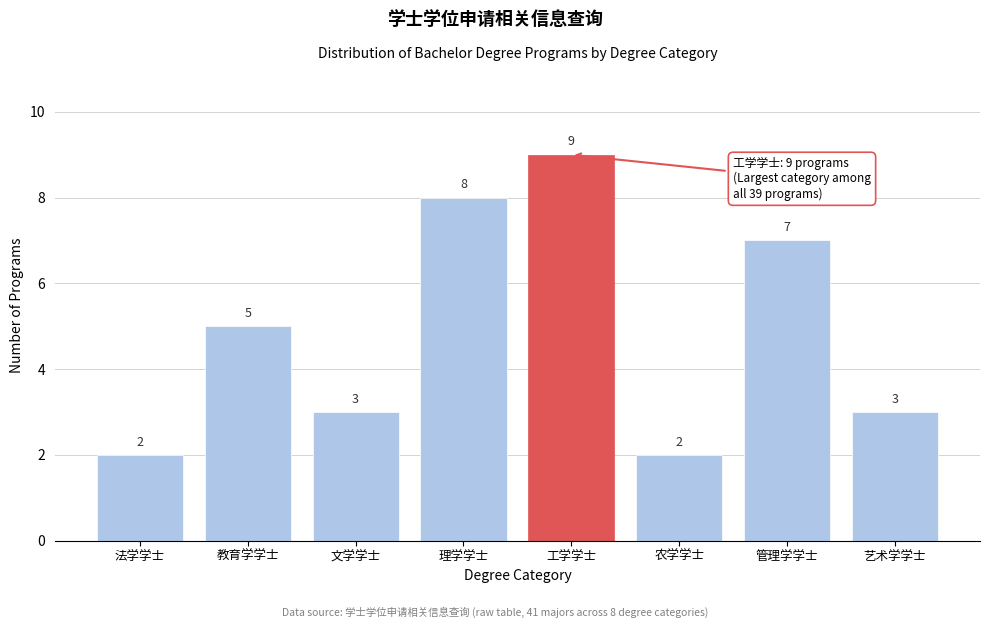

Reading right to left, extract all data points from this chart.

3	7	2	9	8	3	5	2